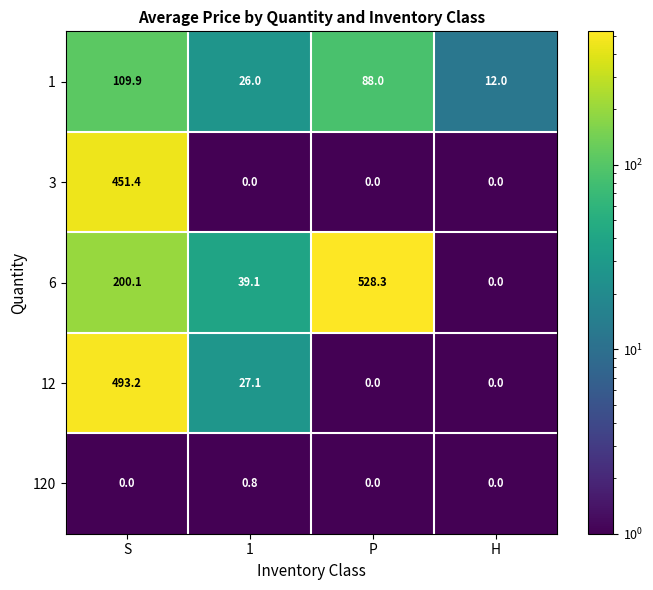

Which series has the widest spread of values?

6